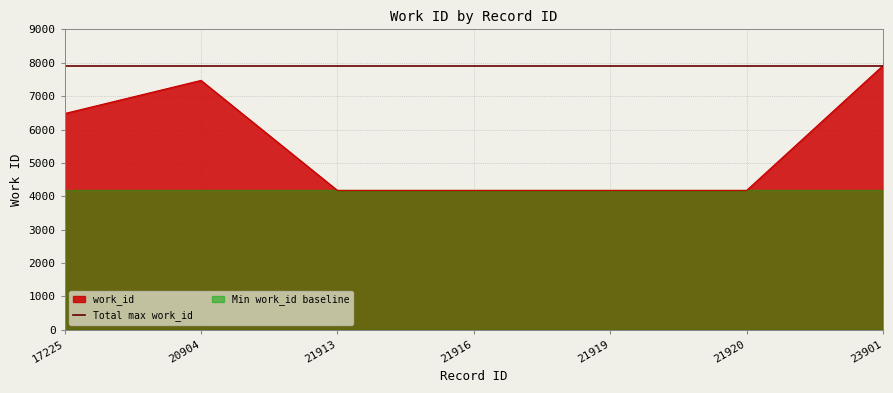

What is the maximum value shown in the chart?

7913